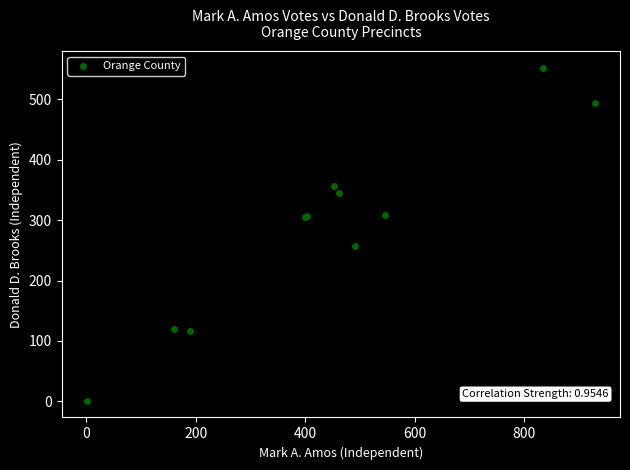

What Y value in the scatter plot is closest to 276?

257